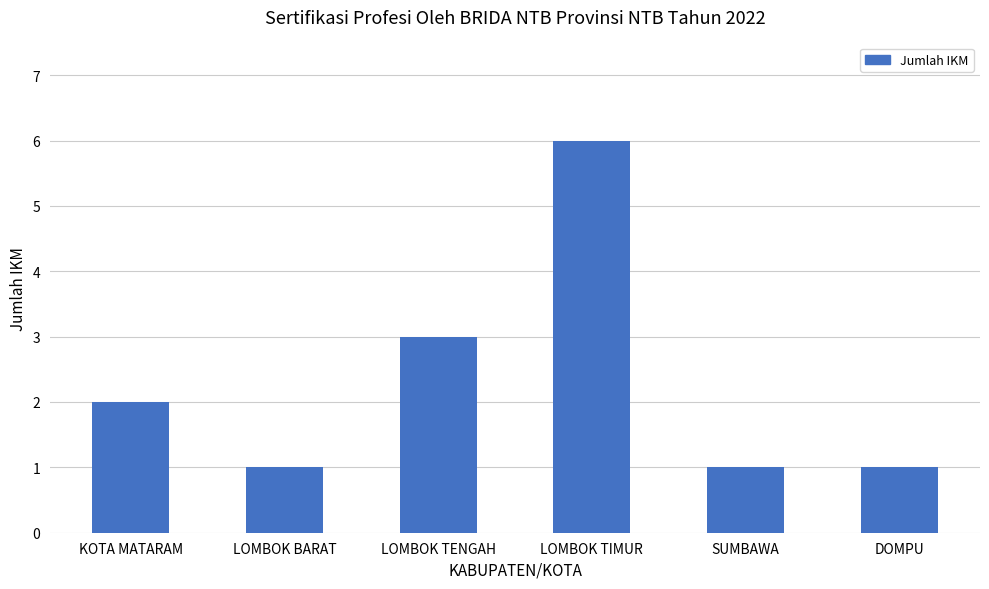

Which has a higher value, SUMBAWA or LOMBOK TIMUR?

LOMBOK TIMUR